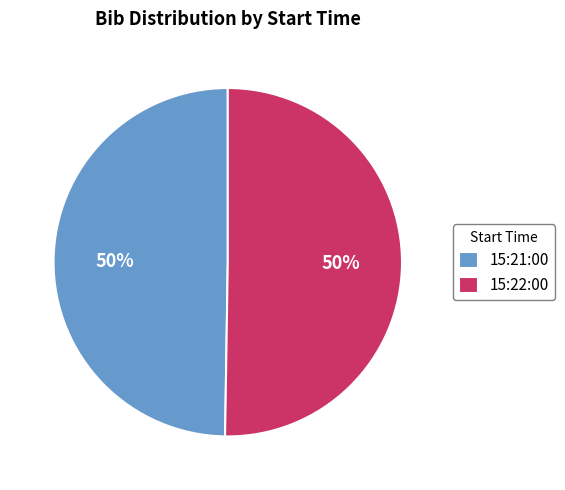

To the nearest percent, what portion does 15:22:00 represent?

50%